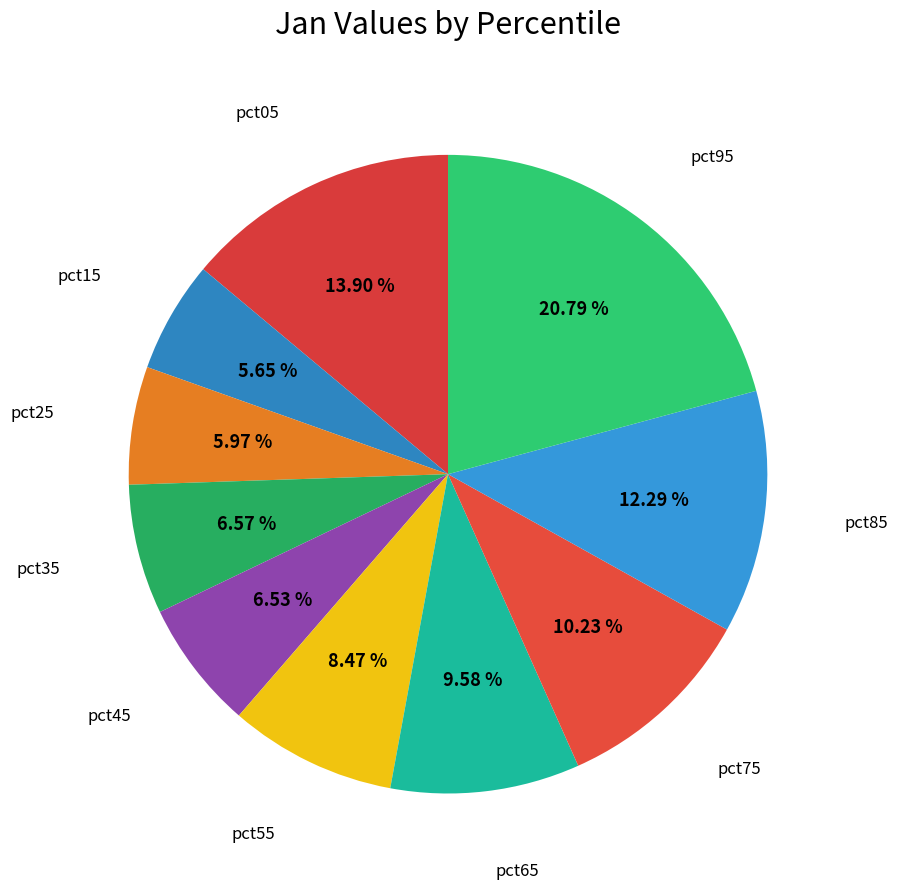

How many slices are in this pie chart?

10